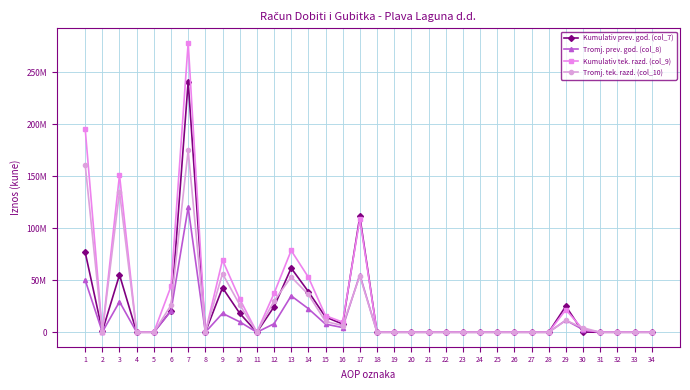

Which series has the largest total across all categories?

Kumulativ tek. razd. (col_9)